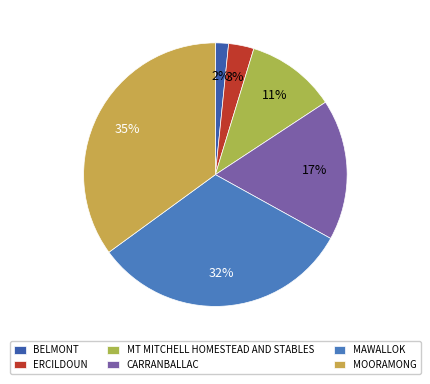

Is there a majority slice in this chart?

No